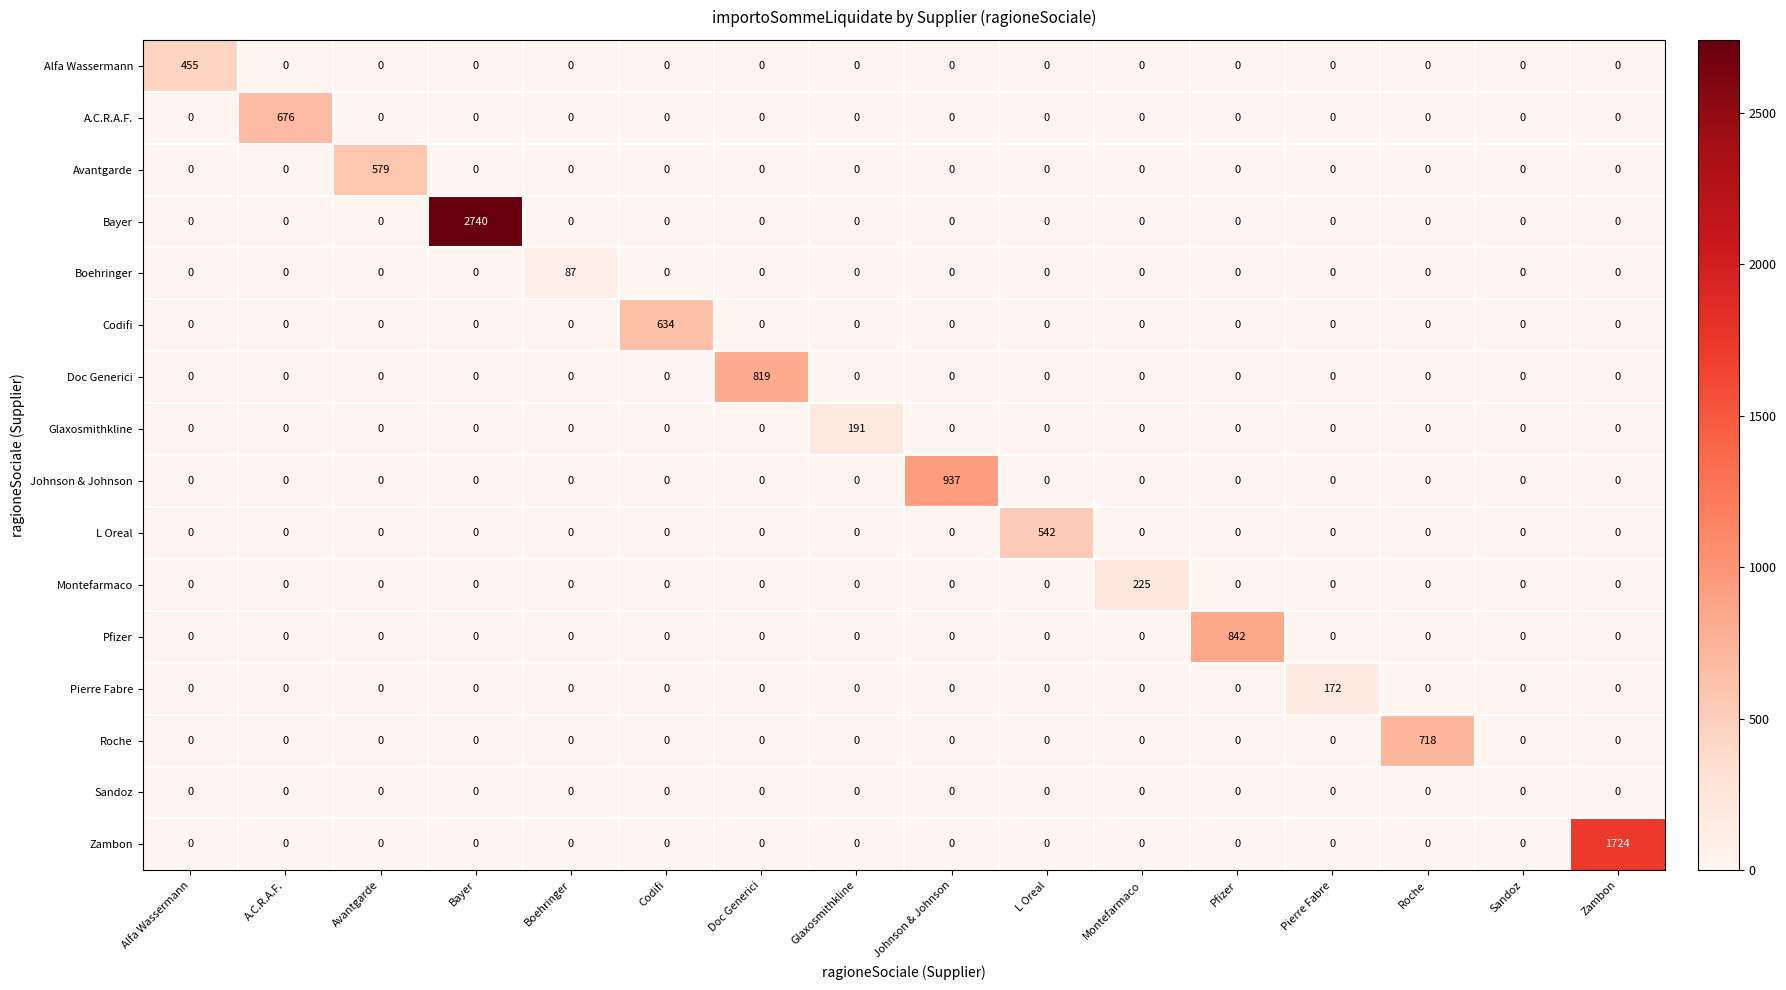

How many data points in L Oreal are above 0?

1